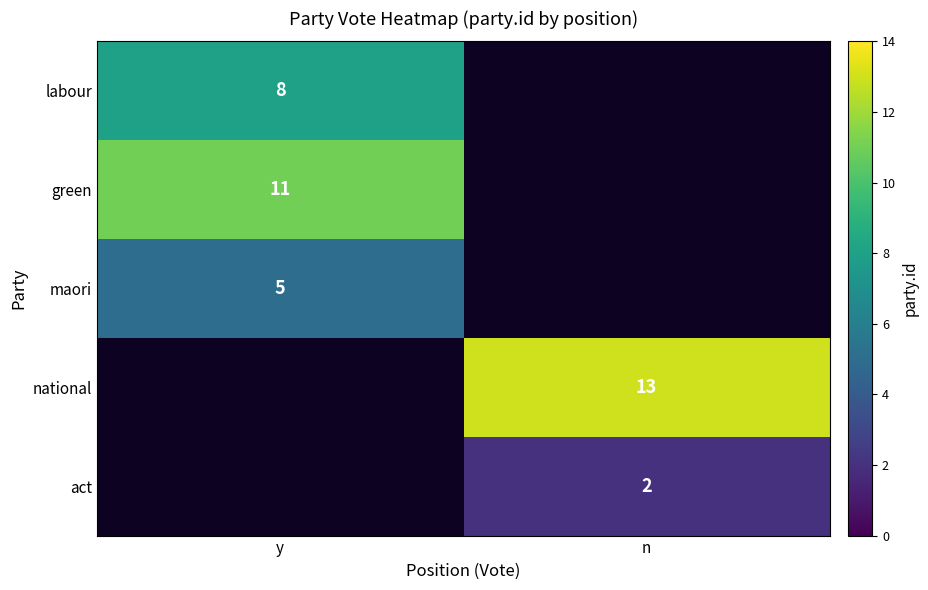

Is the value of maori at y greater than the value of act at n?

Yes